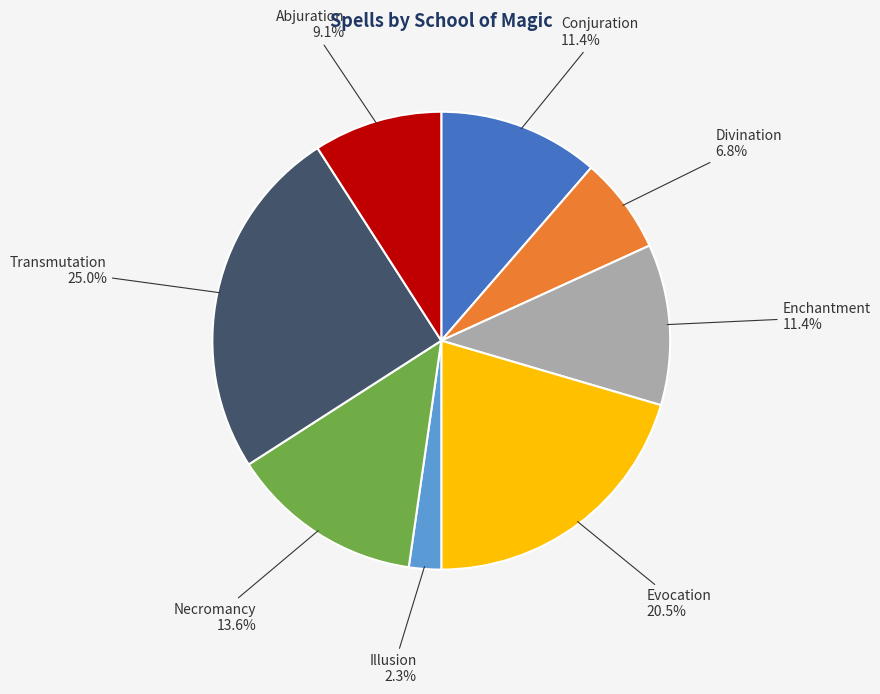

To the nearest percent, what is the average slice percentage?

12%